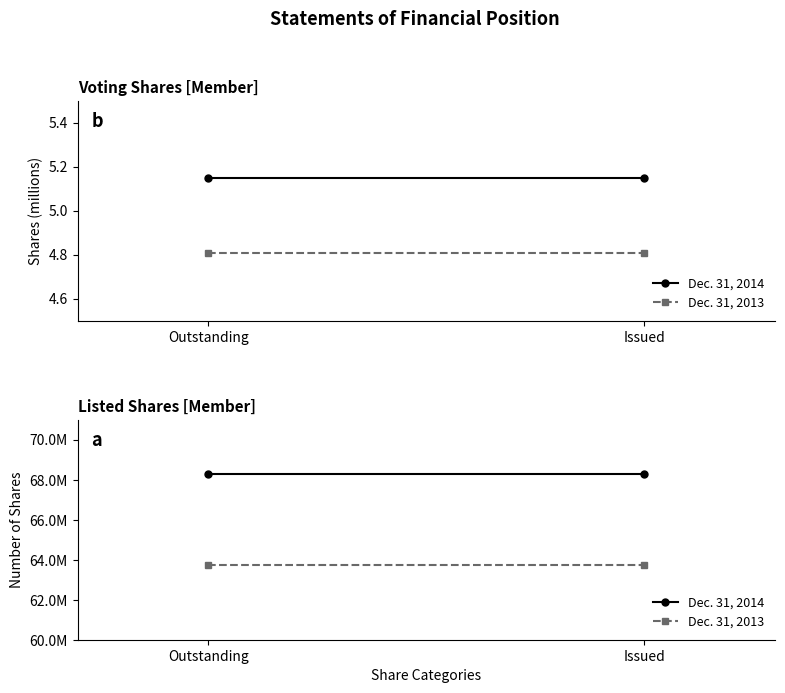

Which has a higher value, Outstanding or Issued?

Outstanding